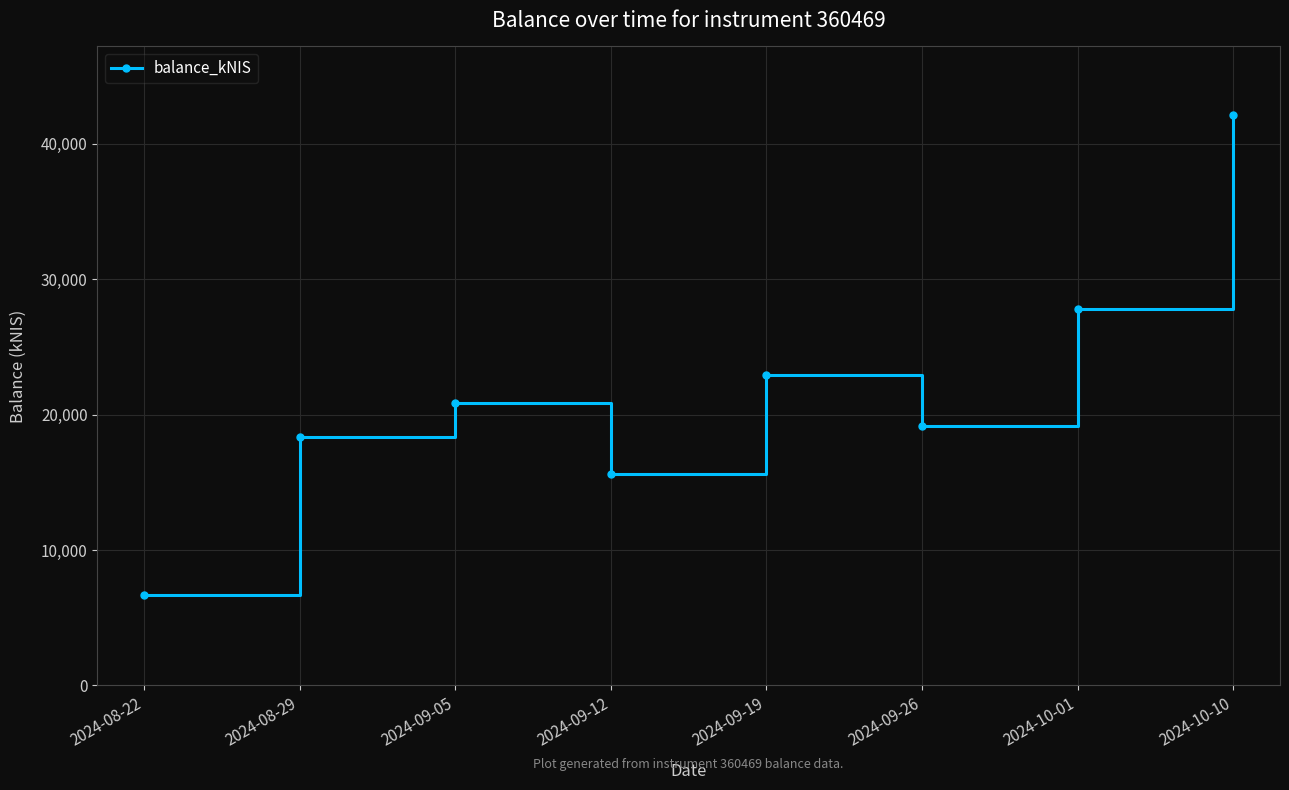

How many points are higher than both their immediate neighbors (excluding endpoints)?

2